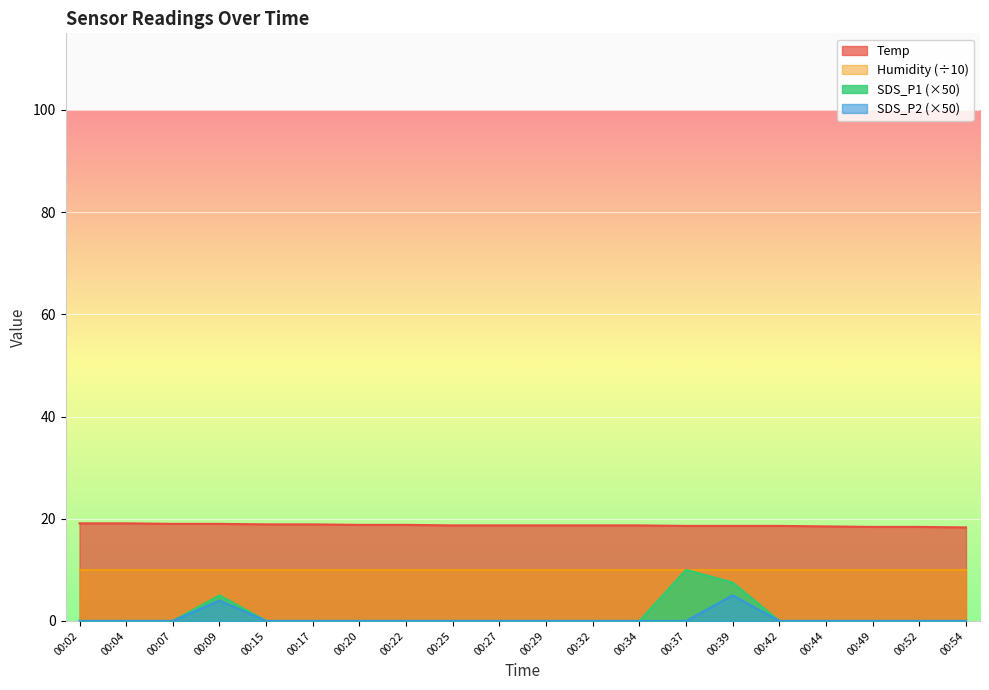

How many Temp values are between 18 and 19?

18